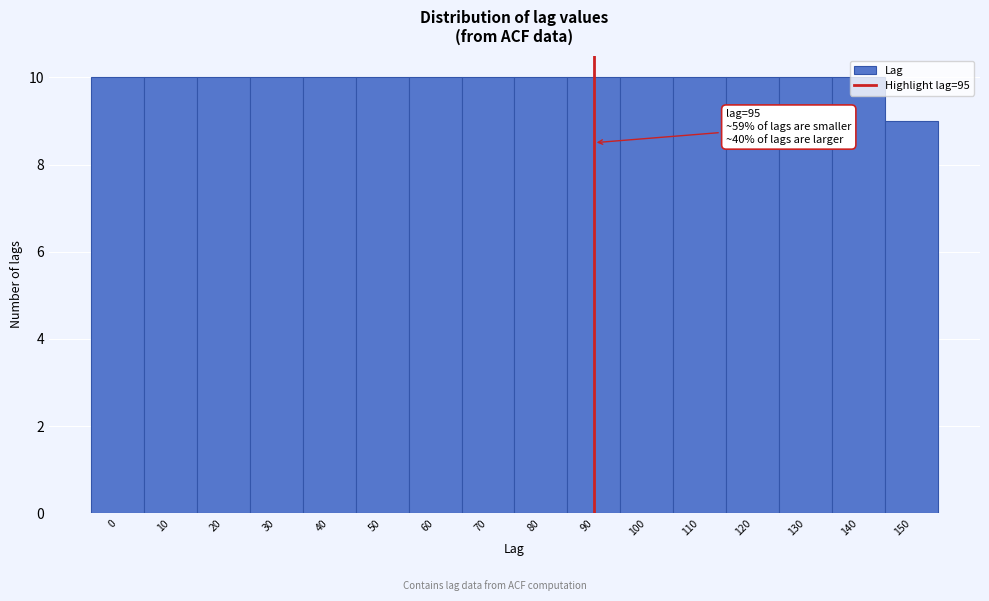

What is the minimum value shown in the chart?

9